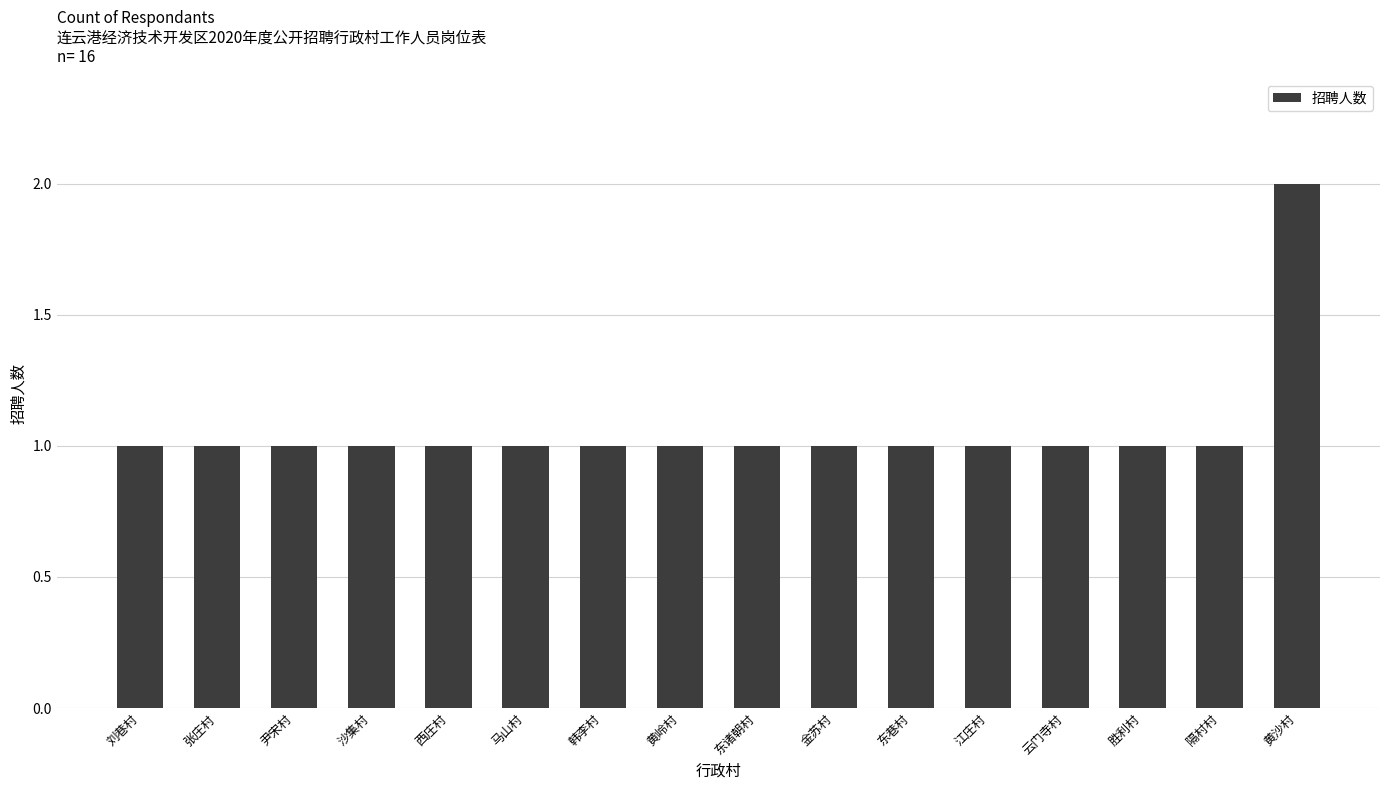

Reading left to right, what are all the values shown in this chart?

1	1	1	1	1	1	1	1	1	1	1	1	1	1	1	2